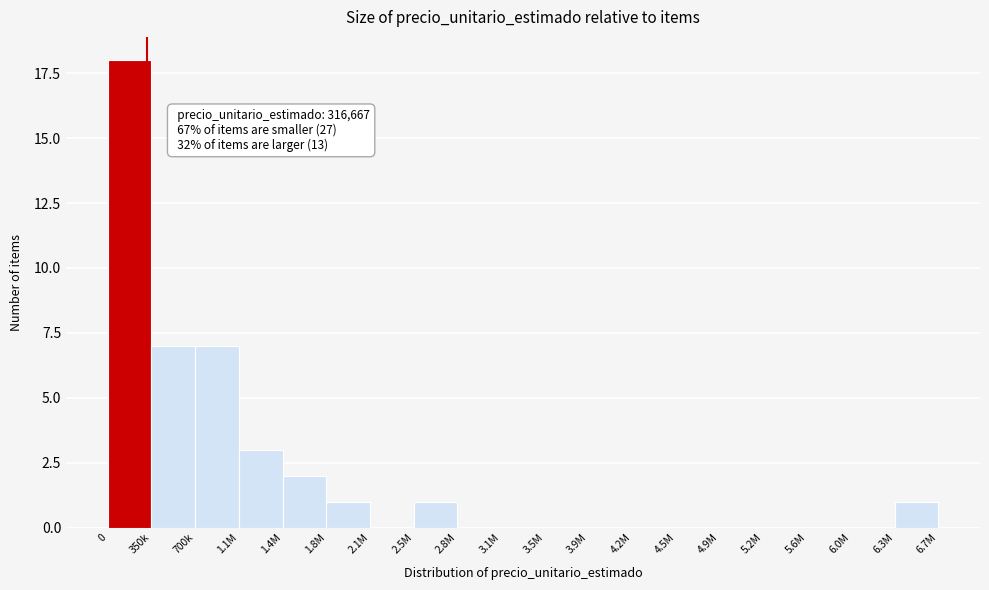

Reading right to left, extract all data points from this chart.

6.3M=1	6.0M=0	5.6M=0	5.2M=0	4.9M=0	4.5M=0	4.2M=0	3.9M=0	3.5M=0	3.1M=0	2.8M=0	2.5M=1	2.1M=0	1.8M=1	1.4M=2	1.1M=3	700k=7	350k=7	0=18